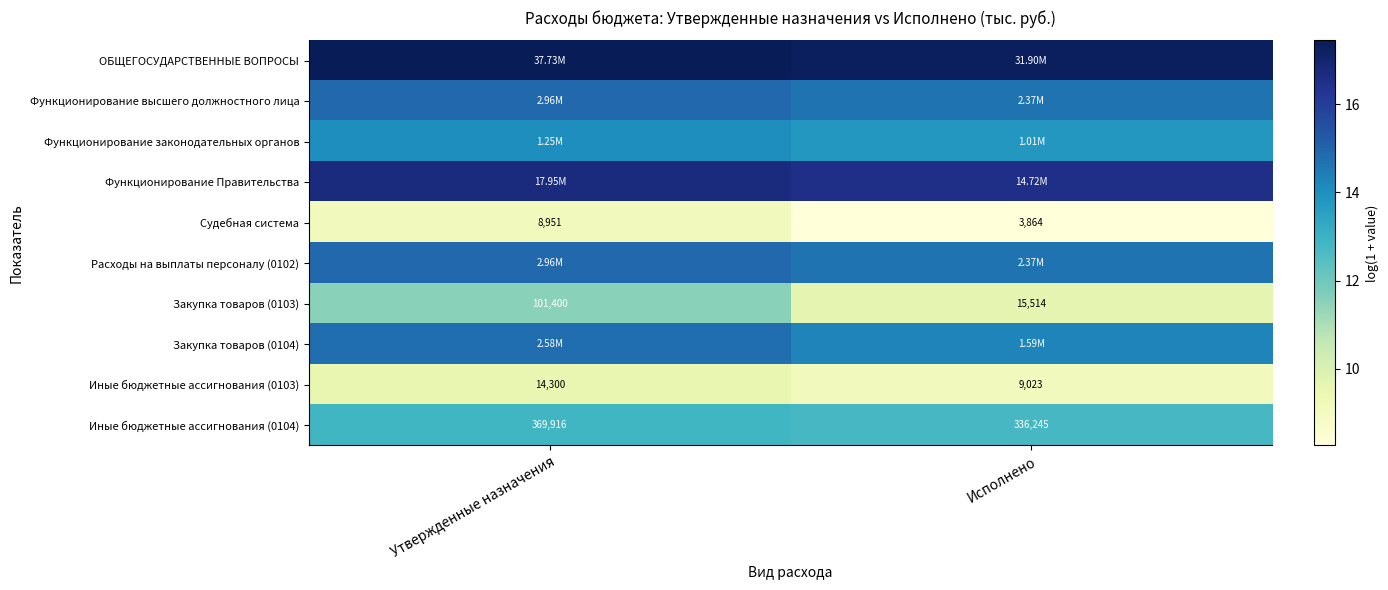

Where is Иные бюджетные ассигнования (0104) nearest to the value 353080?

Исполнено